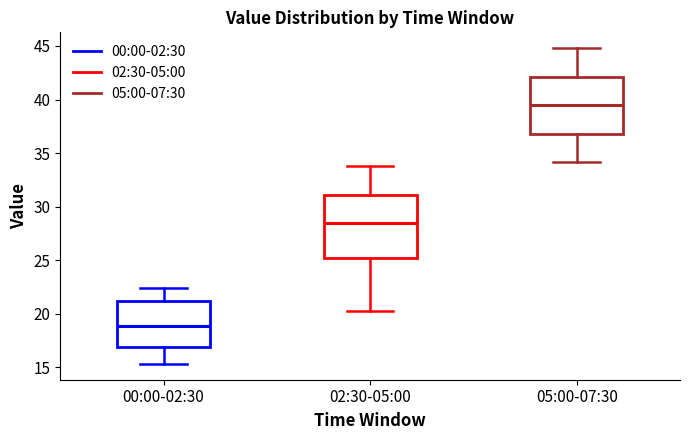

Reading left to right, read every box against the y-axis: the position of its median line, the range the box covers, and the ends of its whiskers. The values are not printed on the chart, so give them approximately, as read against the axis.

00:00-02:30: median 19.0, box 17.0 to 21.0, whiskers 15.5 to 22.5
02:30-05:00: median 28.5, box 25.5 to 31.0, whiskers 20.5 to 34.0
05:00-07:30: median 39.5, box 37.0 to 42.0, whiskers 34.0 to 45.0